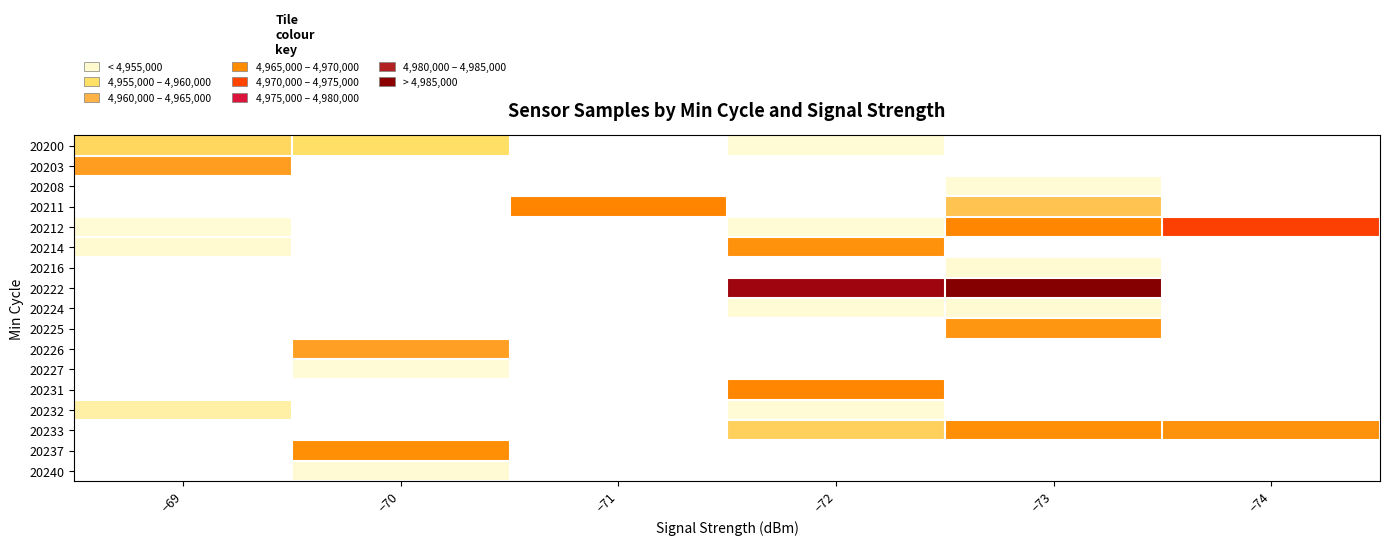

Between −72 and −71, which is larger?

−71